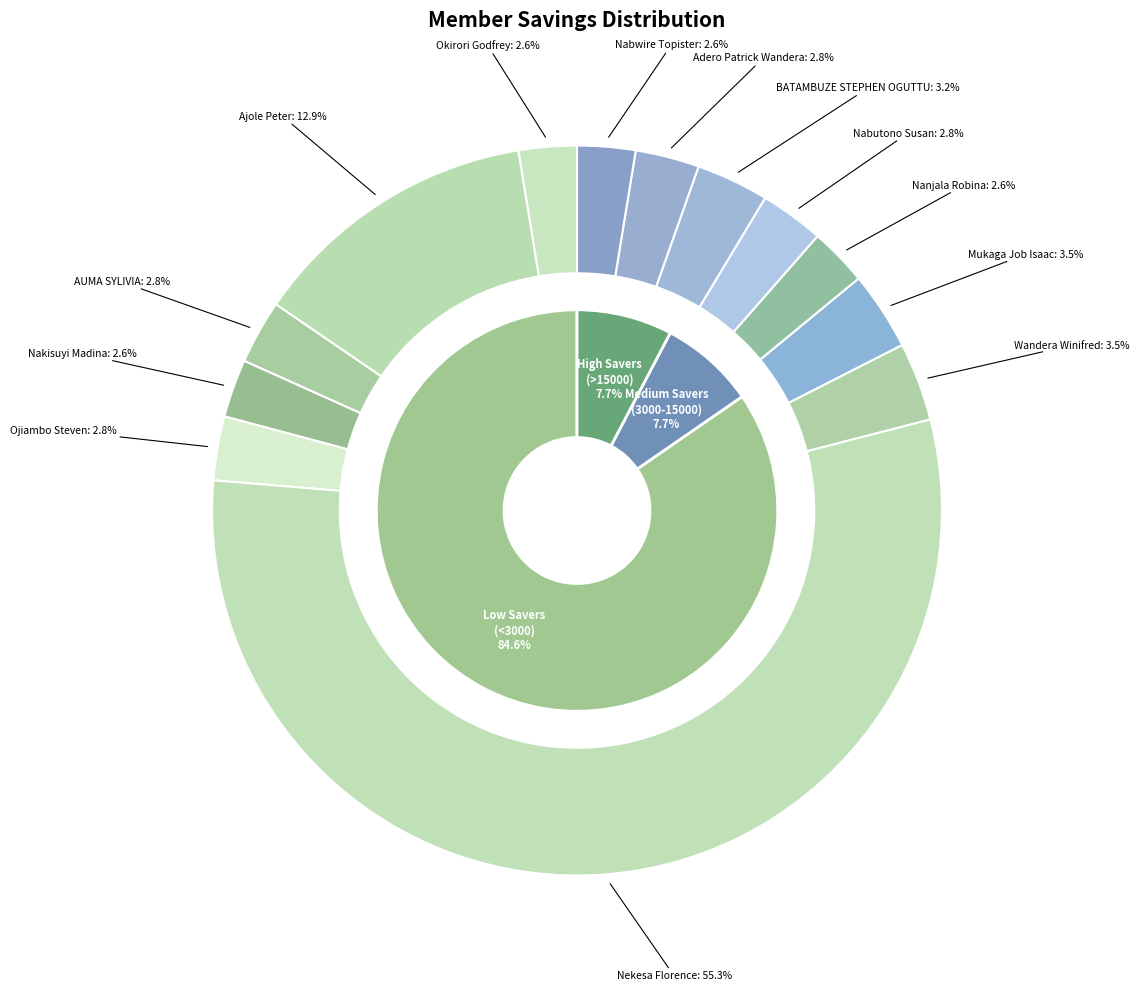

To the nearest percent, what is the difference between the largest and smallest slice percentages?

53%